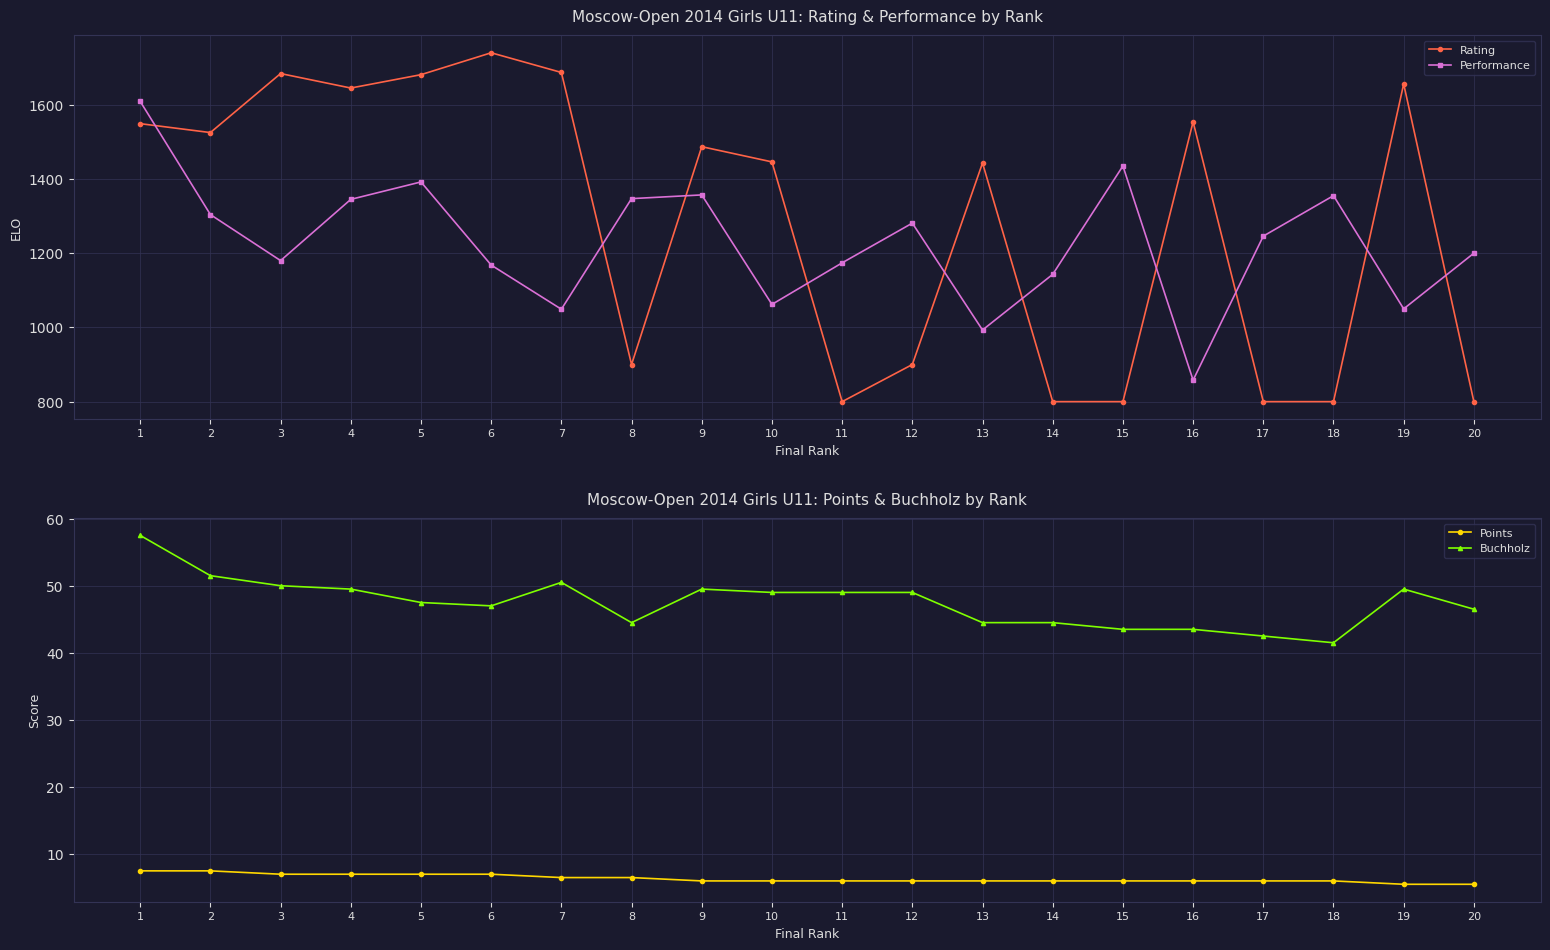

True or false: Points has a value of 7.5 at 2.

True